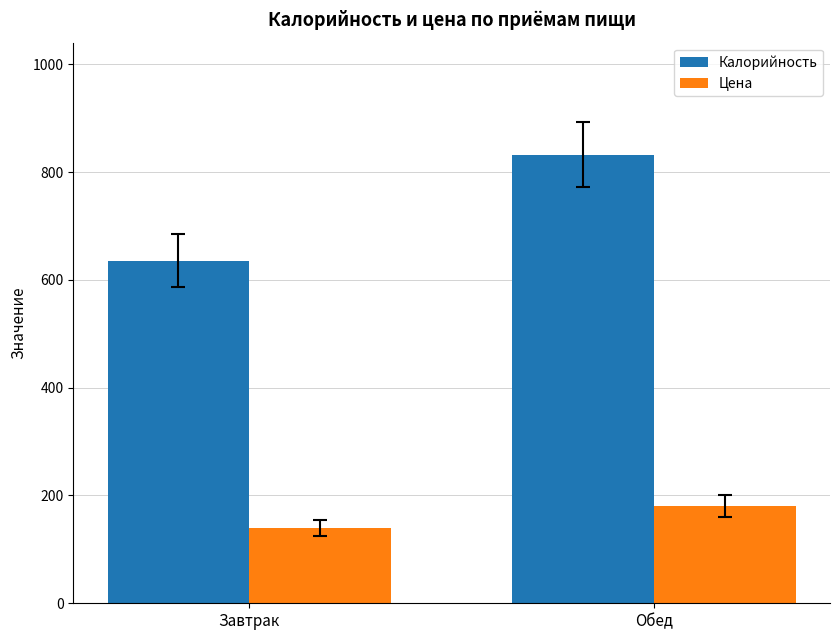

Which category has the highest value in the Калорийность series?

Обед